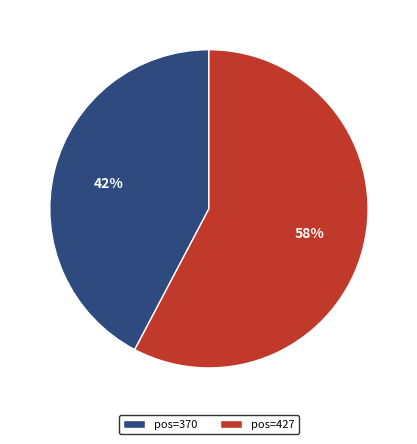

Rank the categories by value from highest to lowest.

pos=427, pos=370